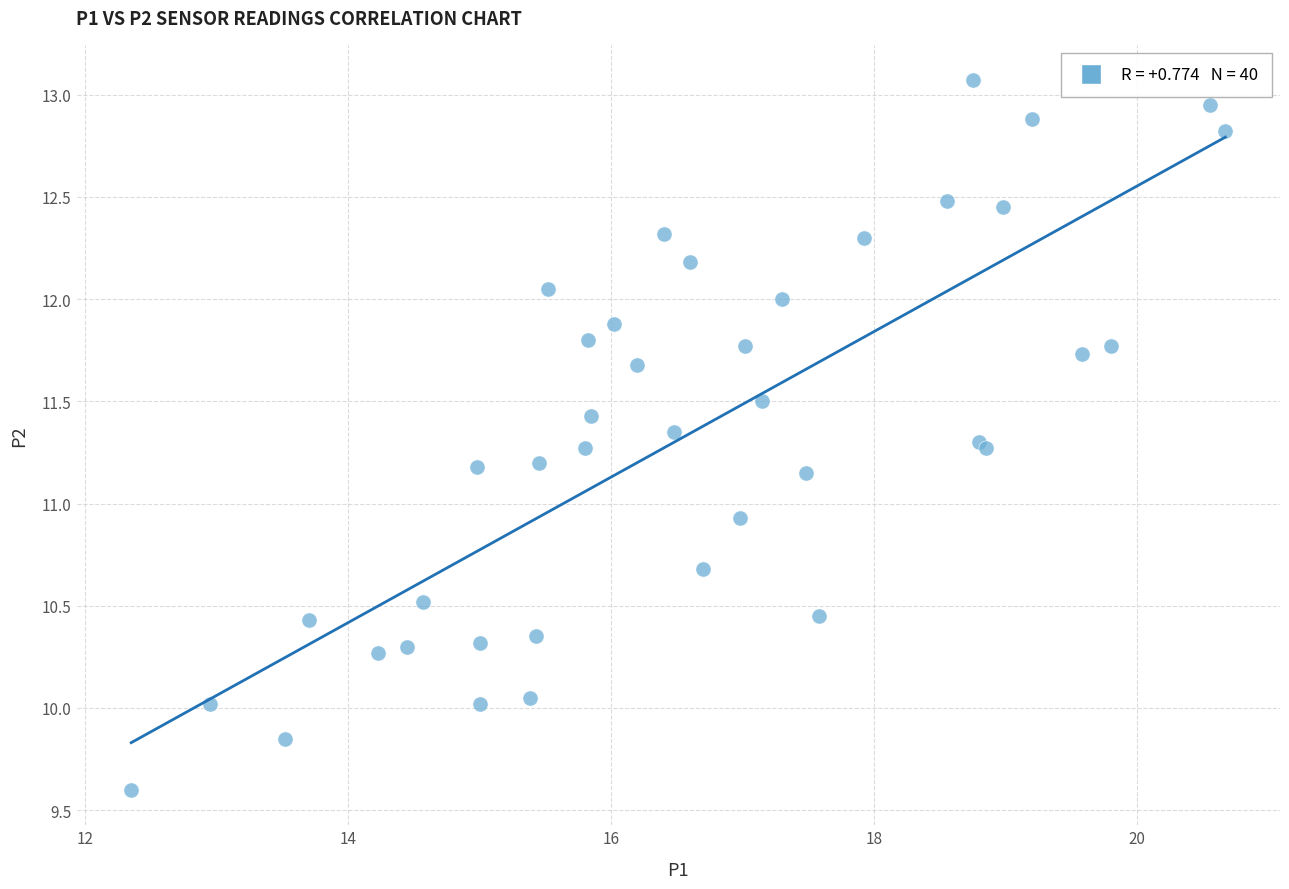

What Y value in the scatter plot is closest to 11?

10.9